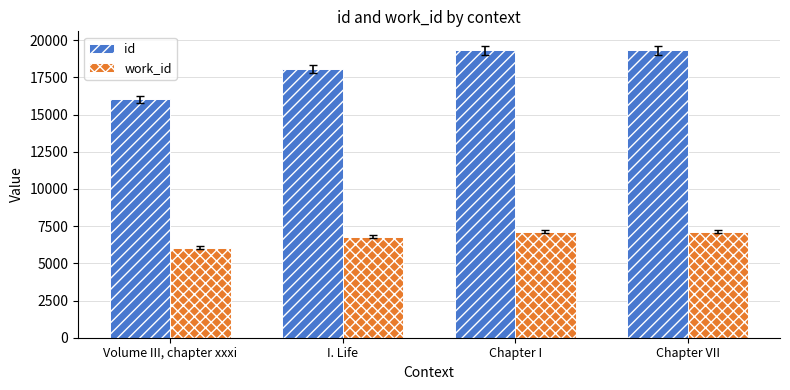

What is the label of the 1st bar from the left?

Volume III, chapter xxxi